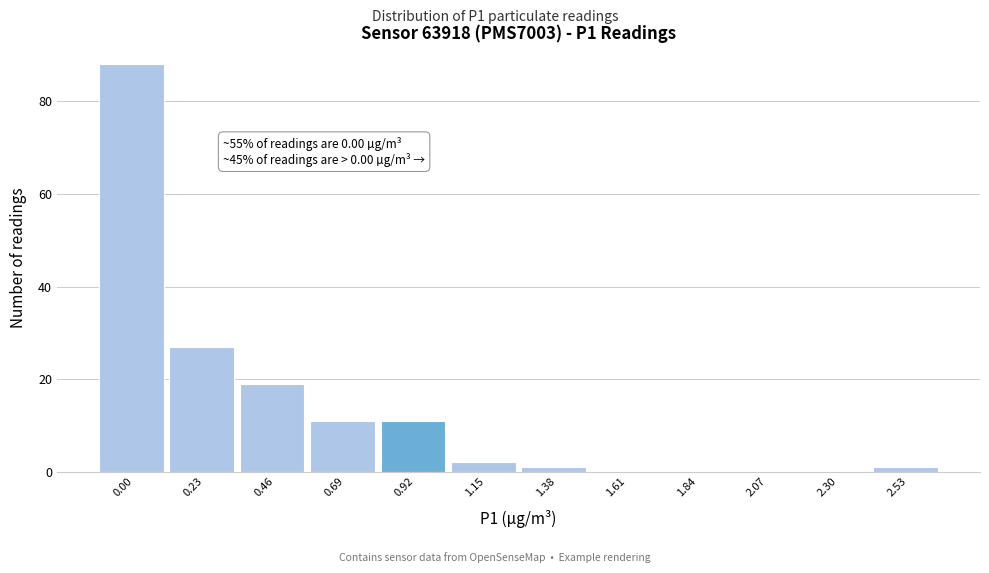

Reading left to right, transcribe all the data shown in this chart.

0.00=88	0.23=27	0.46=19	0.69=11	0.92=11	1.15=2	1.38=1	1.61=0	1.84=0	2.07=0	2.30=0	2.53=1